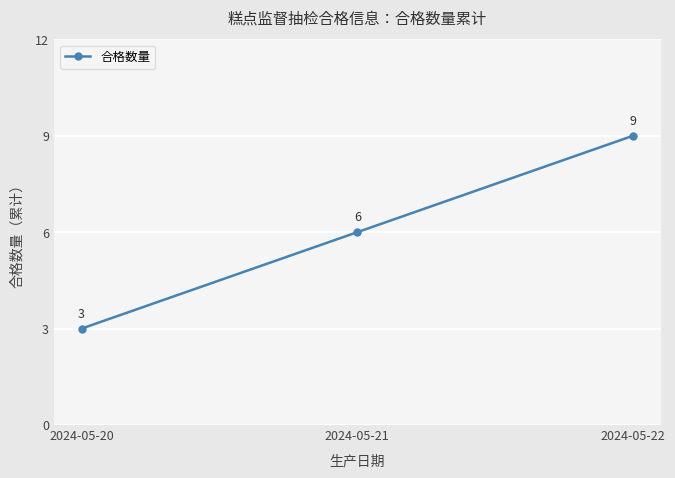

What is the minimum value shown in the chart?

3